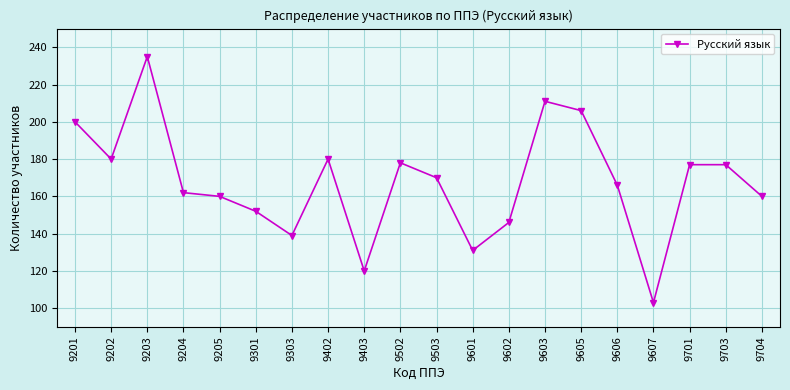

Where is the first local maximum?

9203